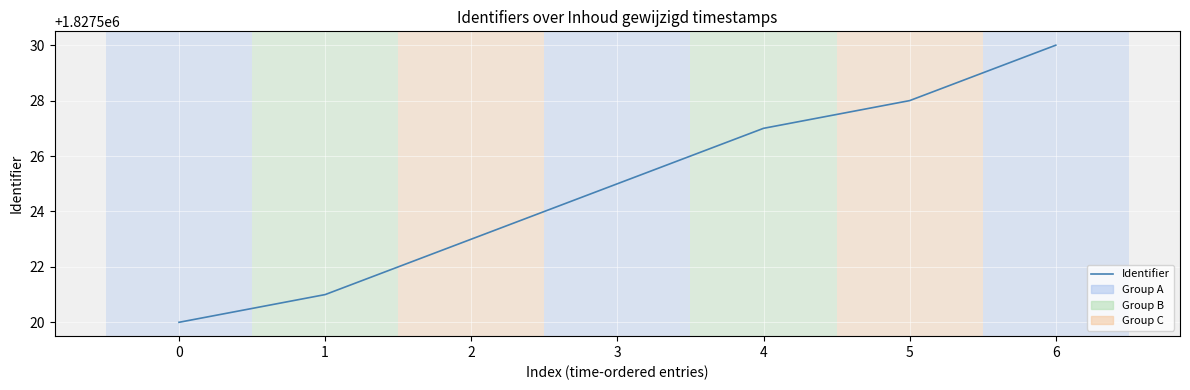

What is the average value?

1827525